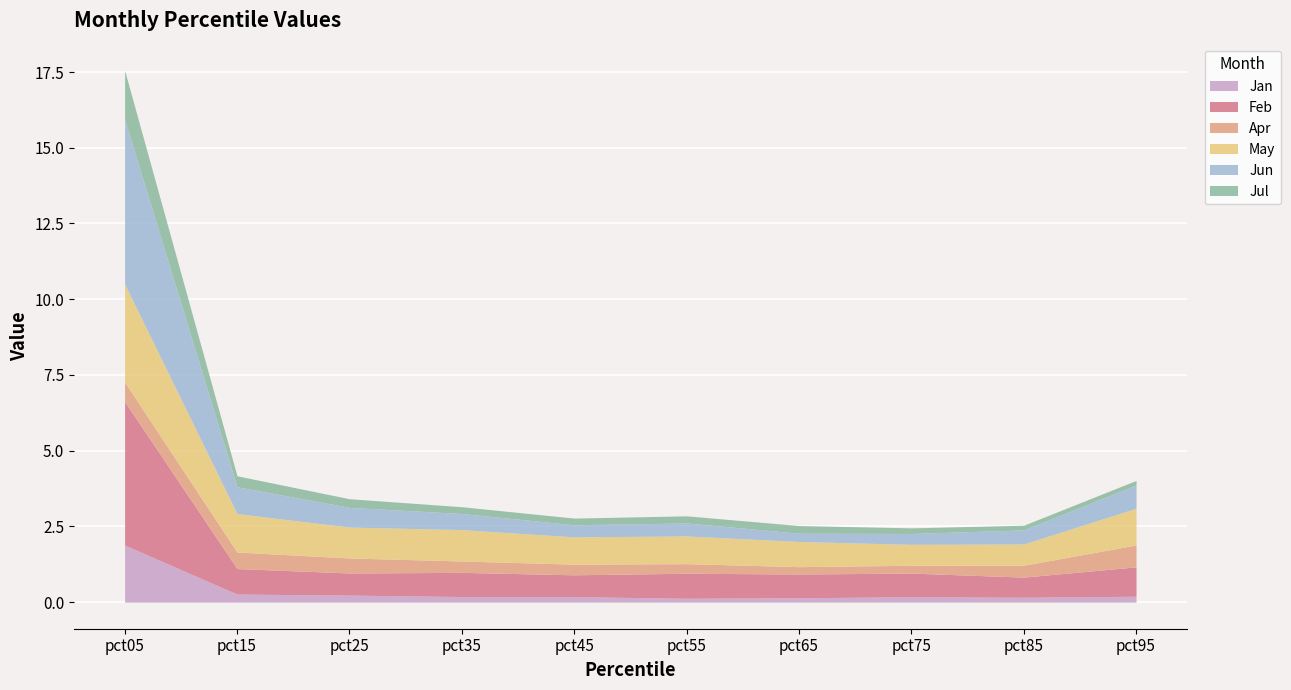

Reading left to right, list all the values displayed in this chart.

Jan: 1.9	0.3	0.2	0.2	0.2	0.1	0.1	0.2	0.2	0.2
Feb: 4.7	0.8	0.7	0.8	0.7	0.8	0.8	0.8	0.7	1.0
Apr: 0.6	0.5	0.5	0.4	0.4	0.3	0.2	0.3	0.4	0.7
May: 3.2	1.3	1.0	1.0	0.9	0.9	0.8	0.7	0.7	1.2
Jun: 5.4	0.9	0.6	0.5	0.4	0.4	0.3	0.4	0.5	0.8
Jul: 1.6	0.4	0.3	0.2	0.2	0.2	0.3	0.2	0.2	0.2